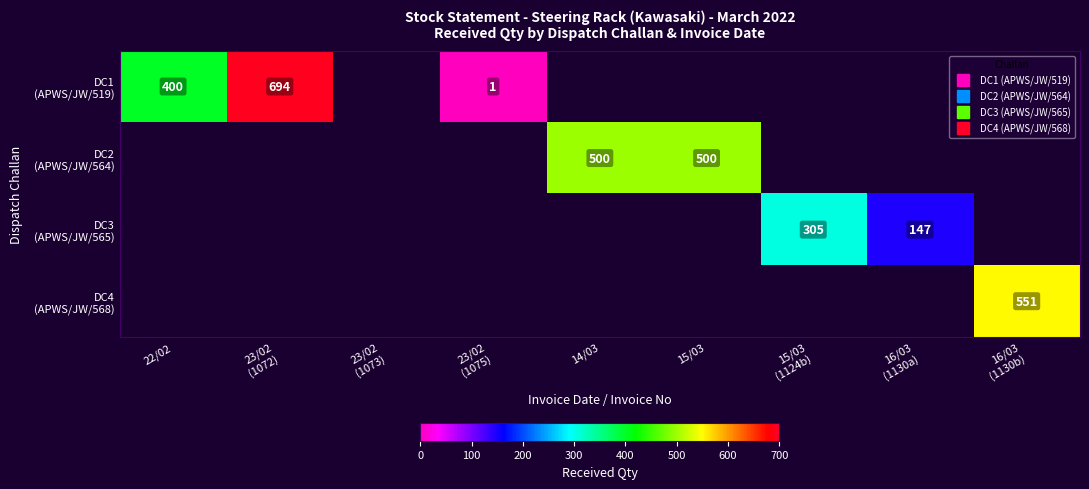

What is the minimum value shown in the chart?

1.0